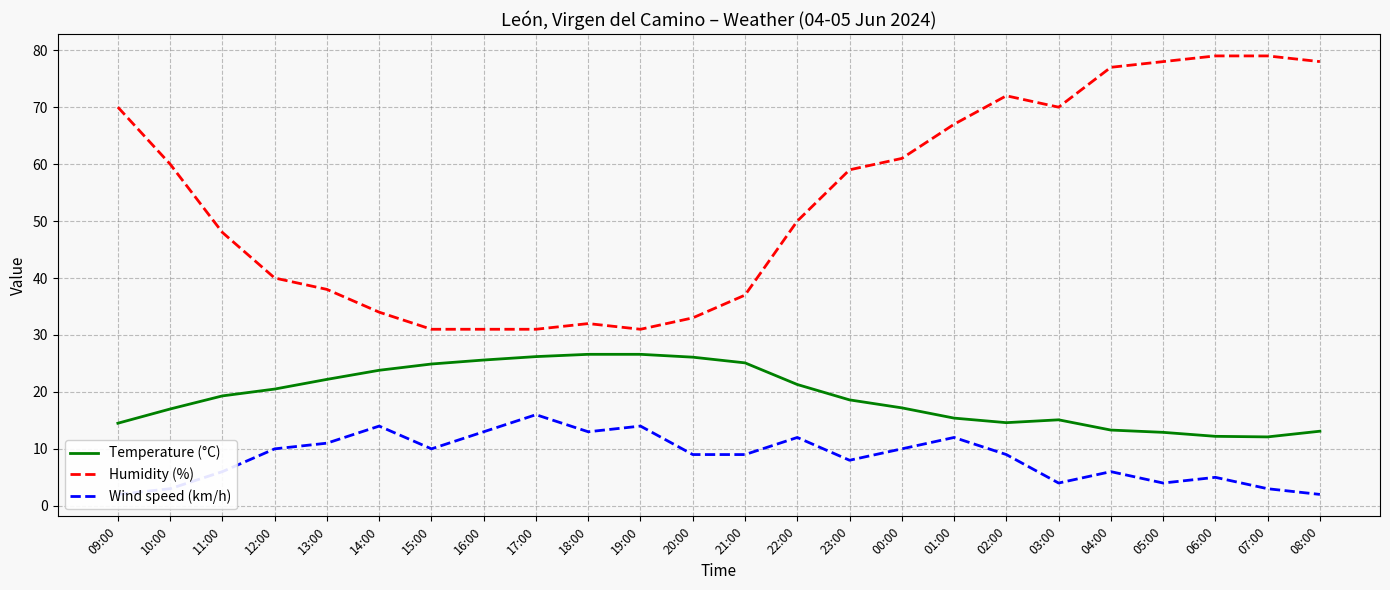

The Wind speed (km/h) series shows 6.2 at 12:00. True or false?

False